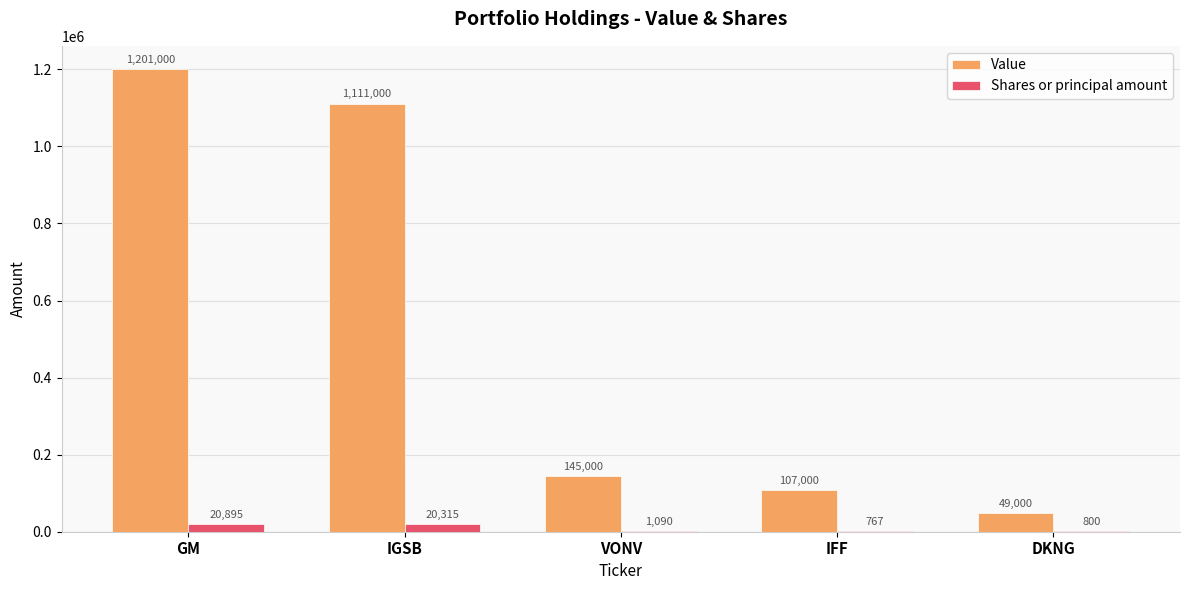

Which series has the widest spread of values?

Value